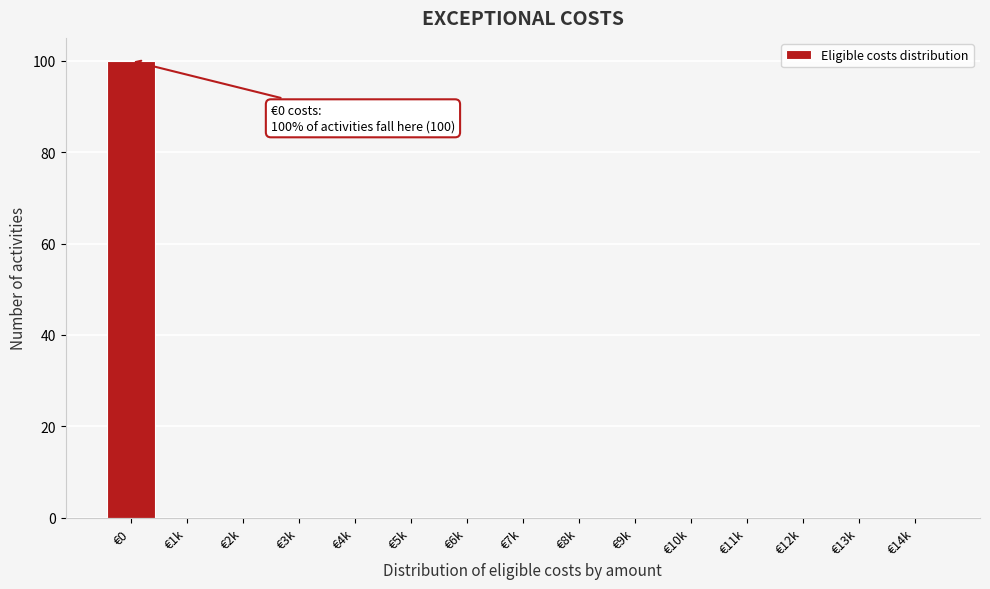

What is the maximum value shown in the chart?

100